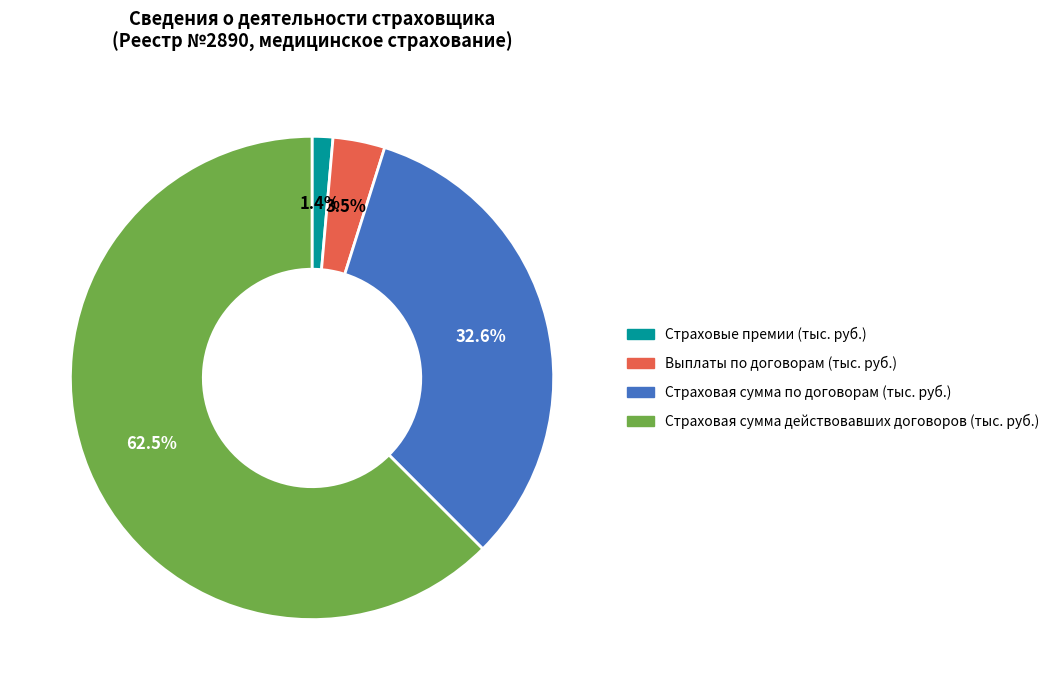

Which has a higher value, Страховая сумма действовавших договоров (тыс. руб.) or Страховая сумма по договорам (тыс. руб.)?

Страховая сумма действовавших договоров (тыс. руб.)